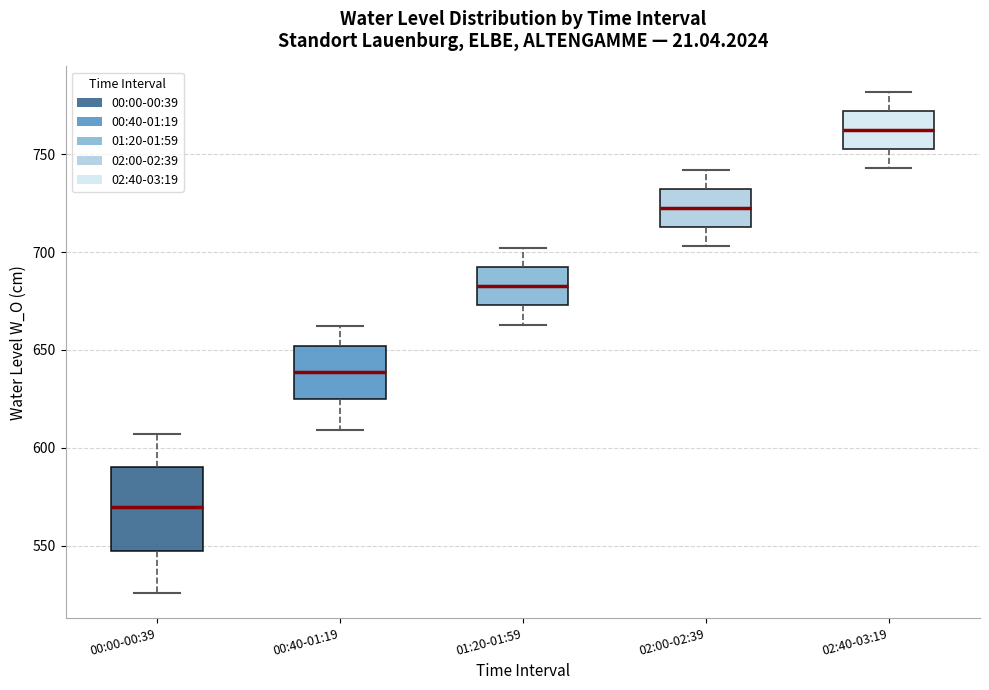

Which box's median line is the lowest?

00:00-00:39